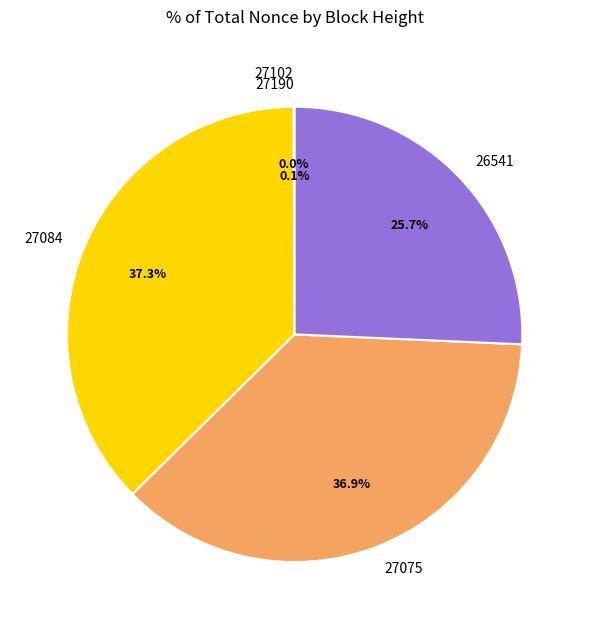

Does 26541 account for over 50% of the chart?

No